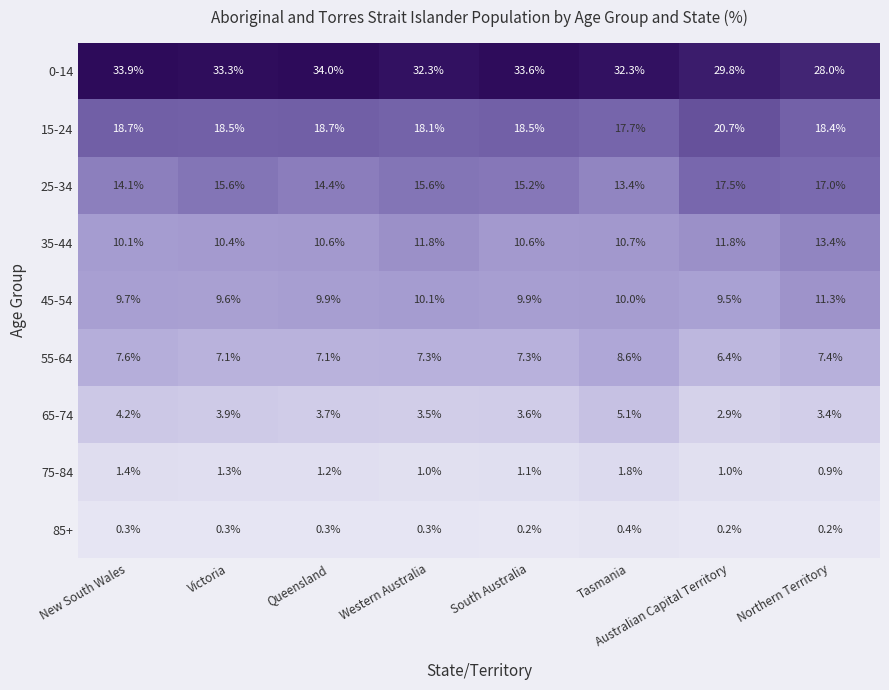

What is the maximum value shown in the chart?

34.0